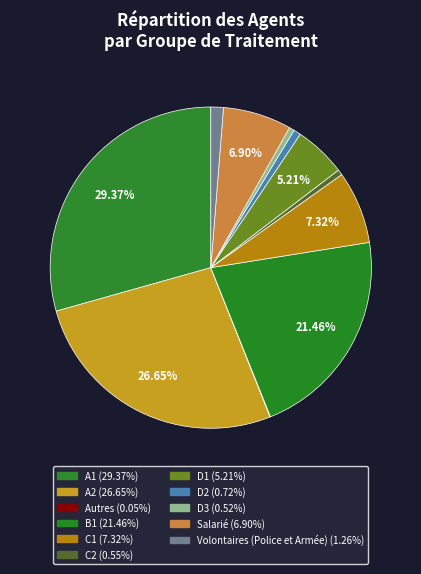

Is there any slice that represents more than half of the pie?

No